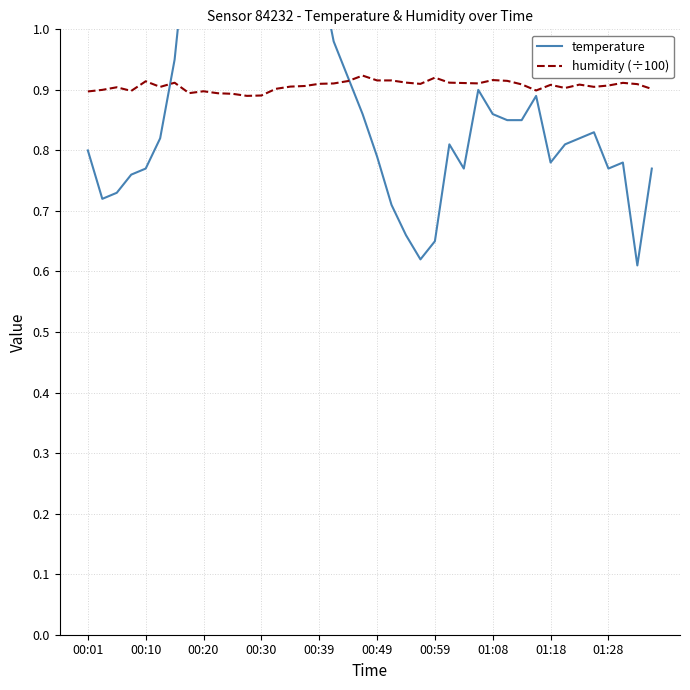

True or false: humidity (÷100) has a value of 0.9 at 00:30.

True